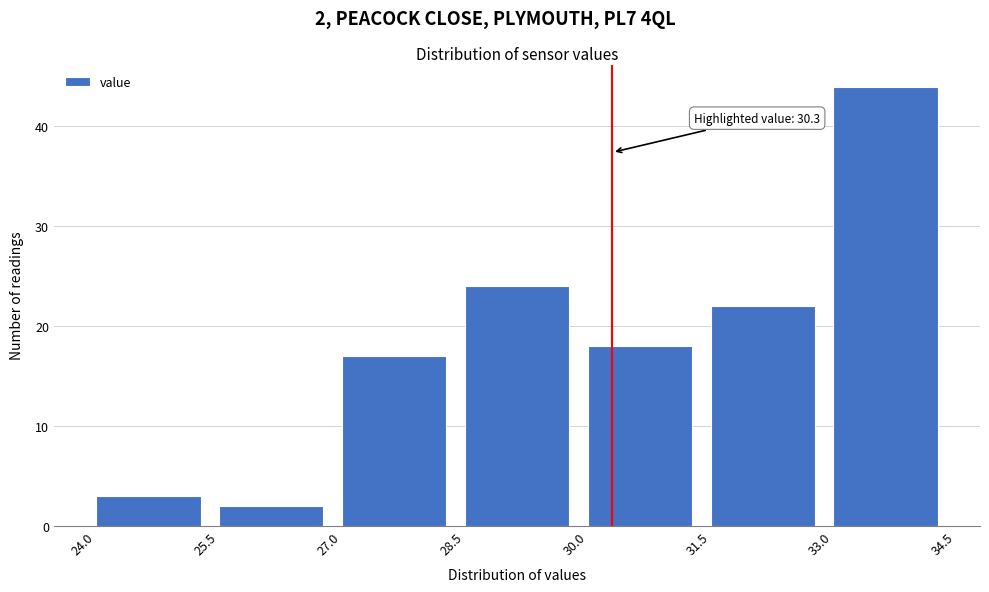

Which range on the x-axis has the tallest bar?

33.0 to 34.5